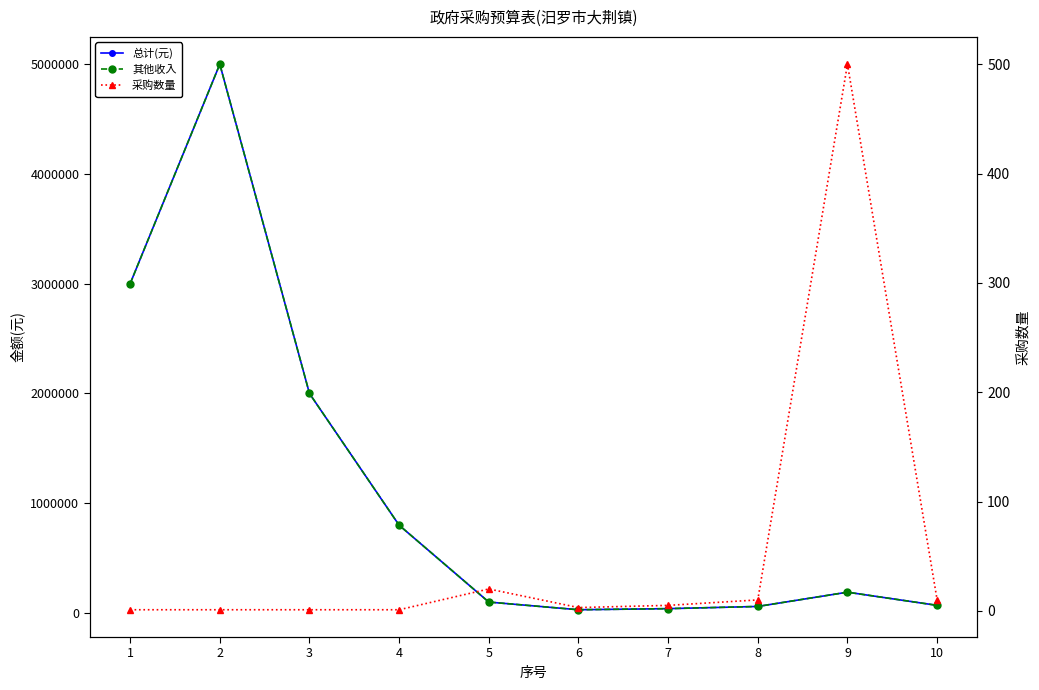

At which category does 采购数量 reach its first local valley?

6